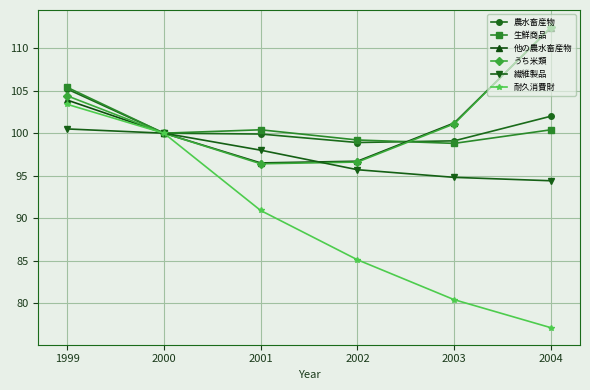

What is the difference between the 生鮮商品 values at 1999 and 2001?

5.0